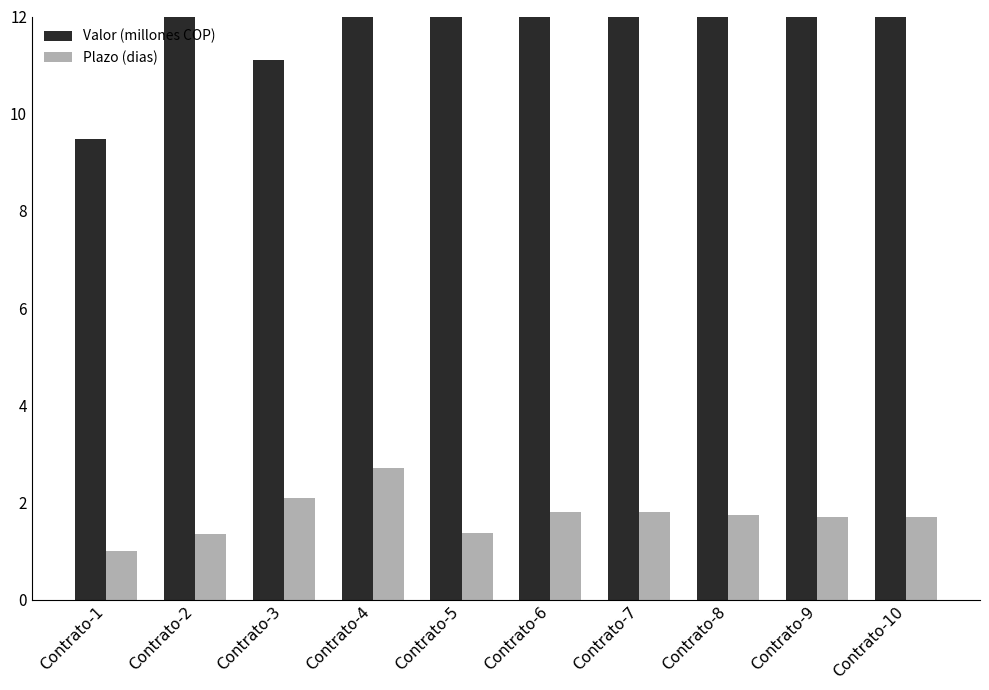

Between Contrato-9 and Contrato-8, which is larger?

Contrato-8